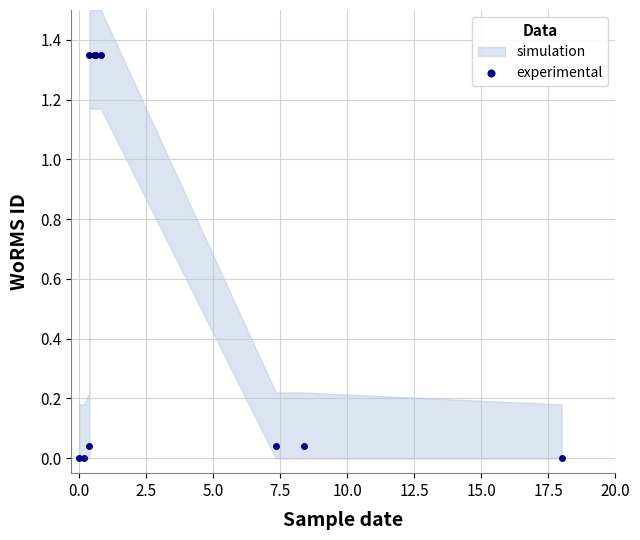

Does the chart have visible grid lines?

Yes